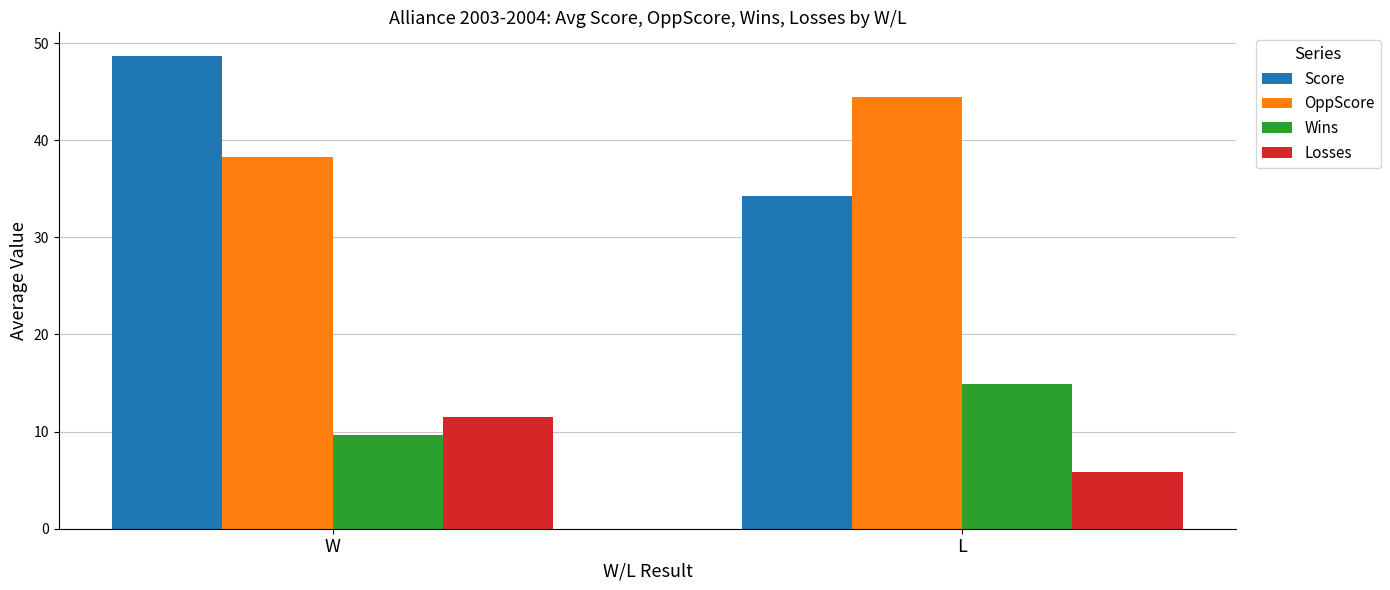

What position from the right is W?

2